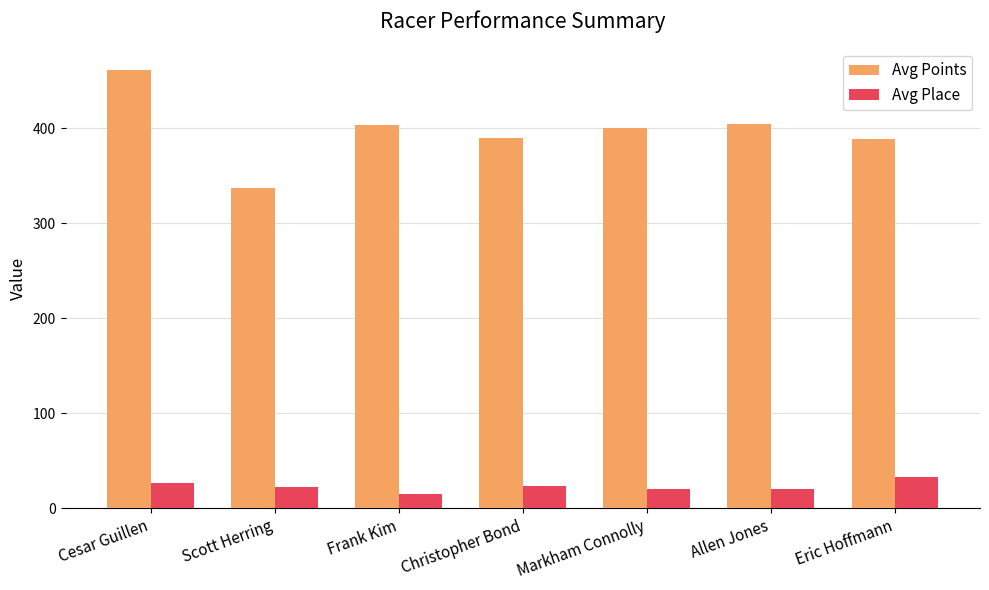

The Avg Points series shows 337.0 at Scott Herring. True or false?

True